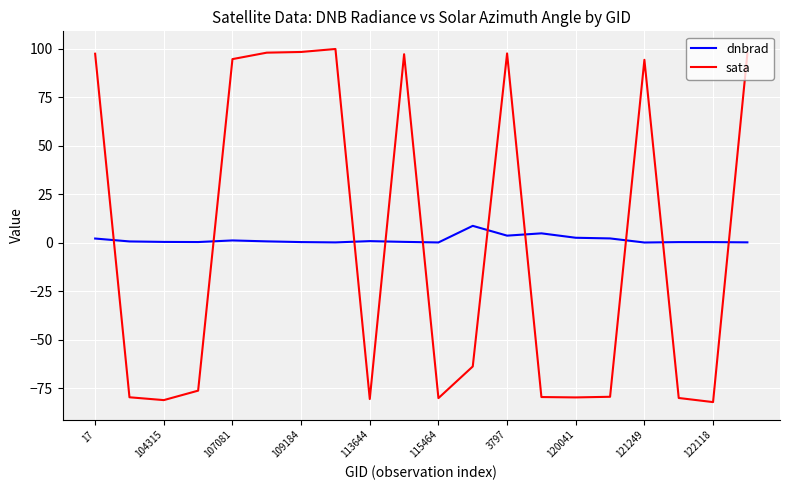

How many lines are shown in the chart?

2